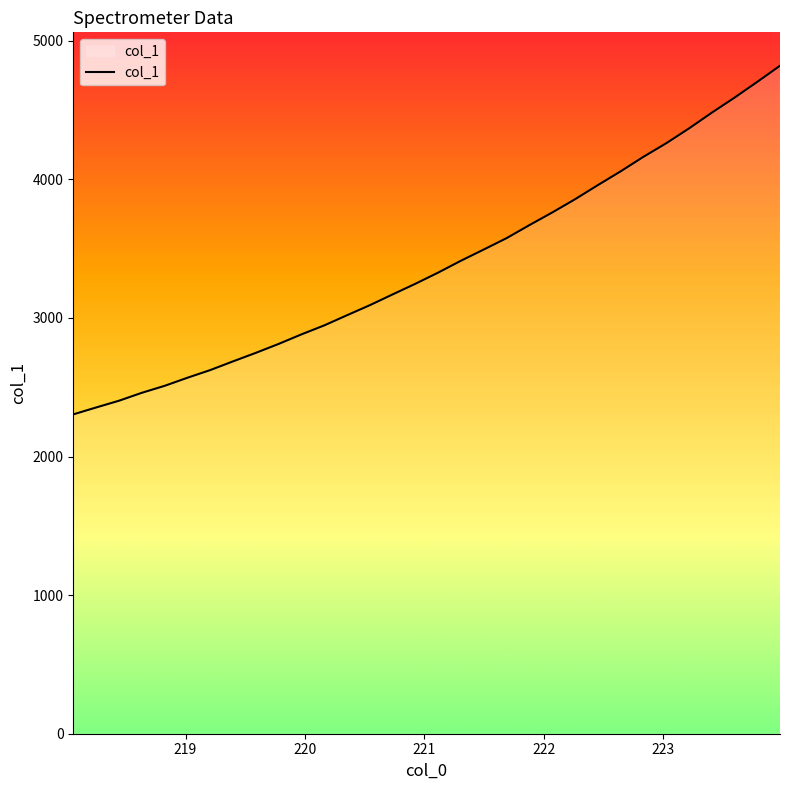

How many lines are shown in the chart?

1